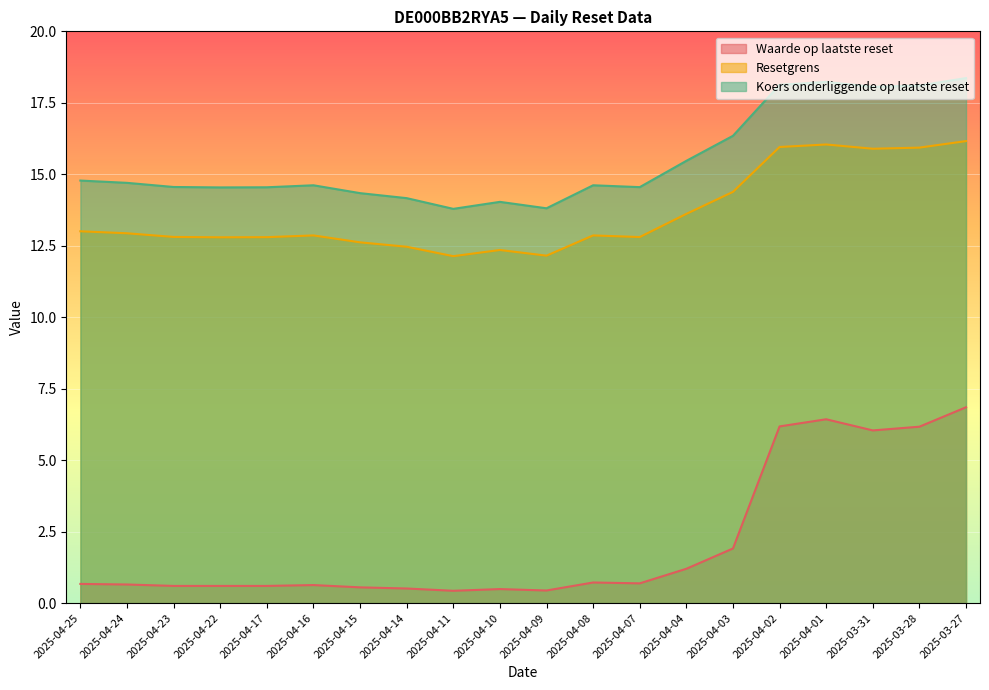

Where is the first local minimum for Waarde op laatste reset?

2025-04-11